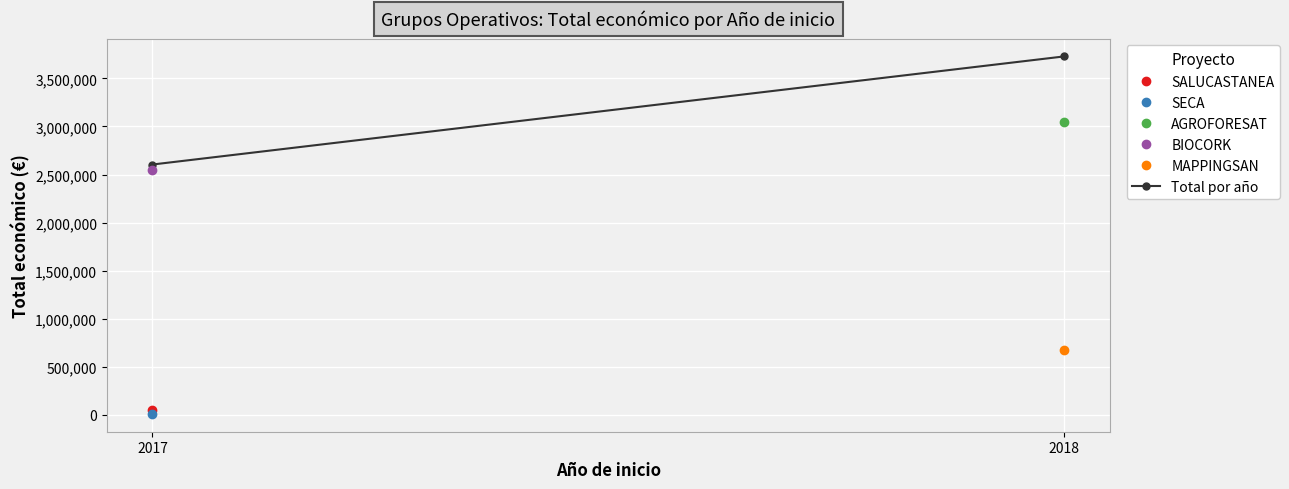

What is the smallest value displayed?

2604283